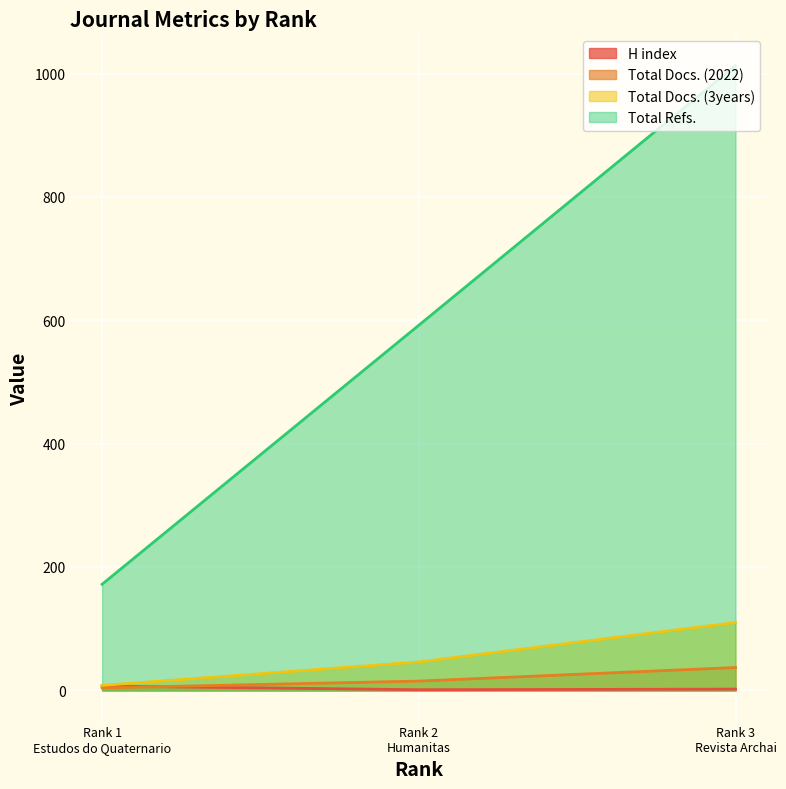

List the labels in order of Total Refs. value, smallest first.

Rank 1 Estudos do Quaternario, Rank 2 Humanitas, Rank 3 Revista Archai